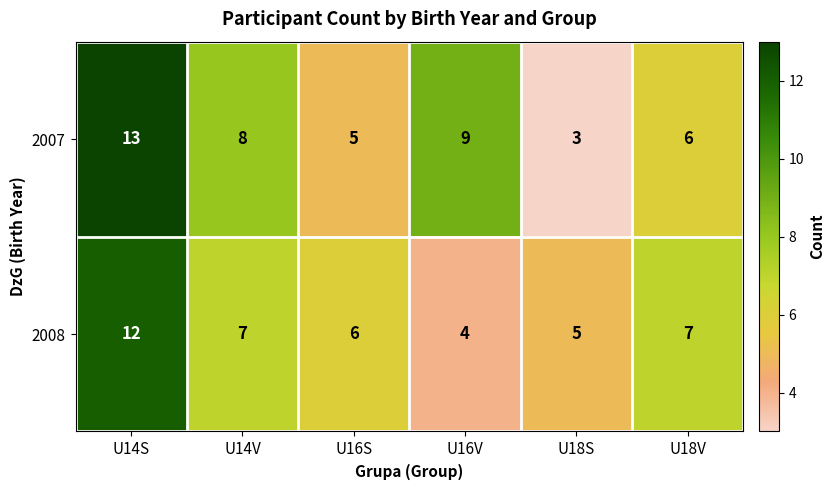

Which series changed the most between U14V and U18S?

2007